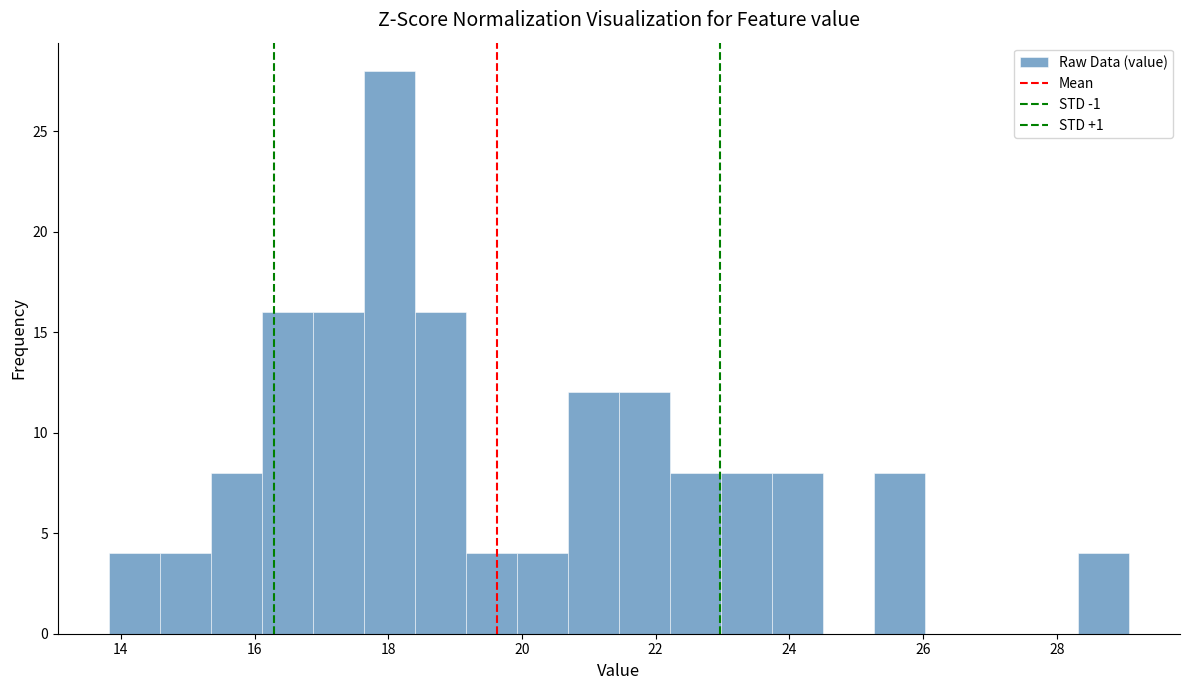

Read against the x-axis, roughly where is the centre of the tallest bar?

18.0